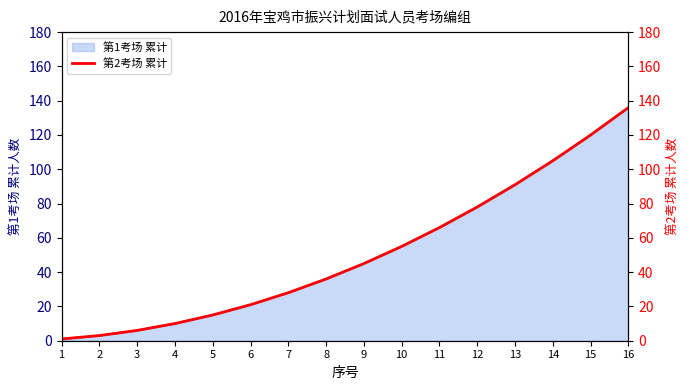

Reading left to right, extract all data points from this chart.

1=1	2=3	3=6	4=10	5=15	6=21	7=28	8=36	9=45	10=55	11=66	12=78	13=91	14=105	15=120	16=136